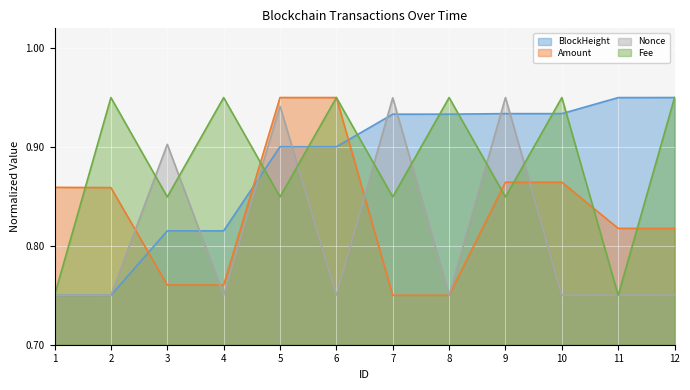

How many distinct data groups are displayed?

4